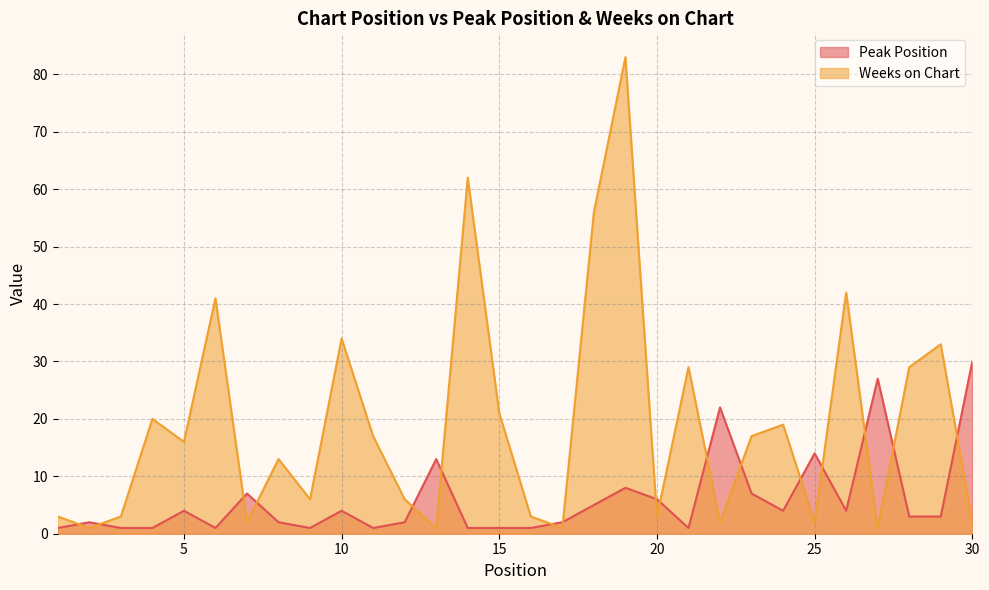

Reading left to right, what are all the values shown in this chart?

Peak Position: 1	2	1	1	4	1	7	2	1	4	1	2	13	1	1	1	2	5	8	6	1	22	7	4	14	4	27	3	3	30
Weeks on Chart: 3	1	3	20	16	41	2	13	6	34	17	6	1	62	21	3	1	56	83	3	29	2	17	19	2	42	1	29	33	2